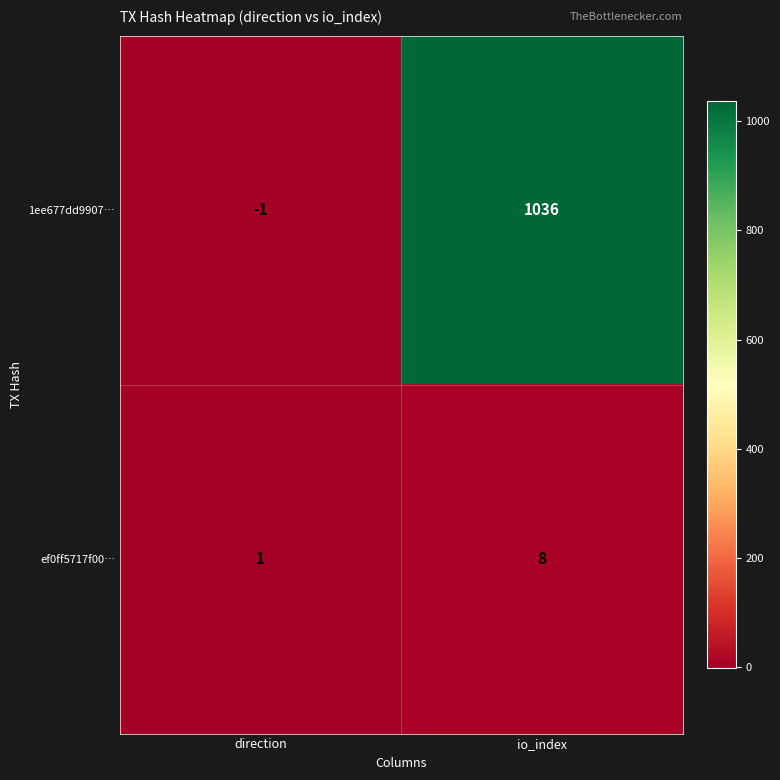

List the series in order of their peak value, lowest first.

ef0ff5717f00…, 1ee677dd9907…